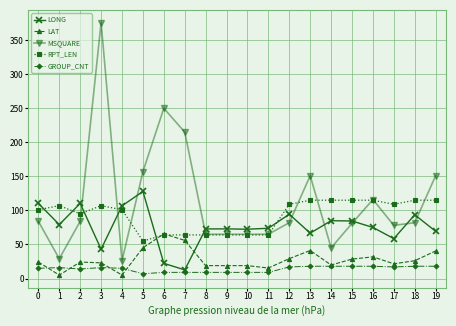

Is the value of LAT at 7 greater than the value of LONG at 12?

No